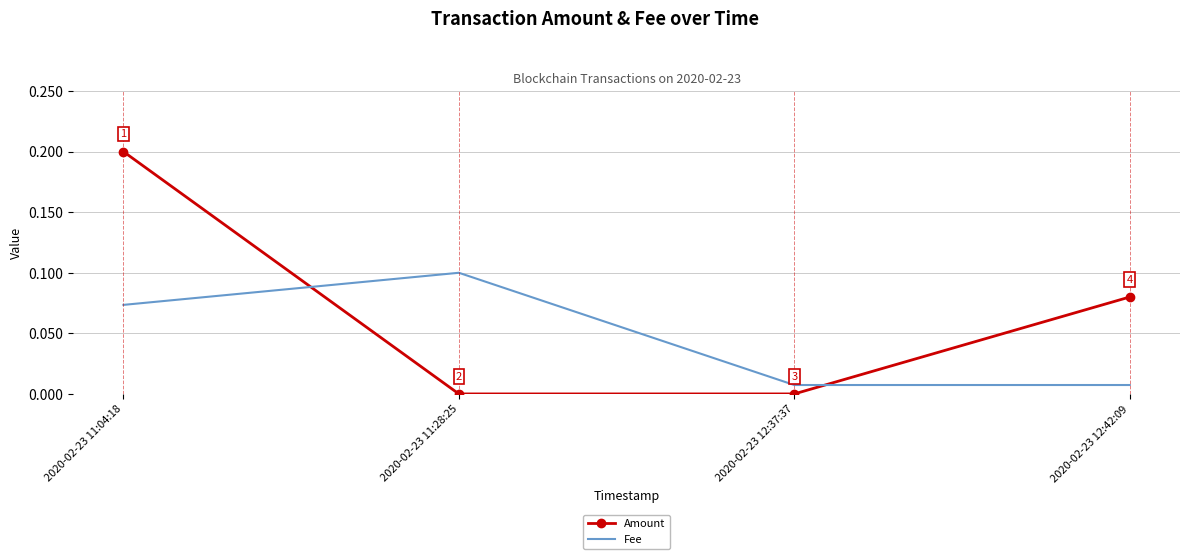

The Amount series shows 0.1 at 2020-02-23 12:42:09. True or false?

True